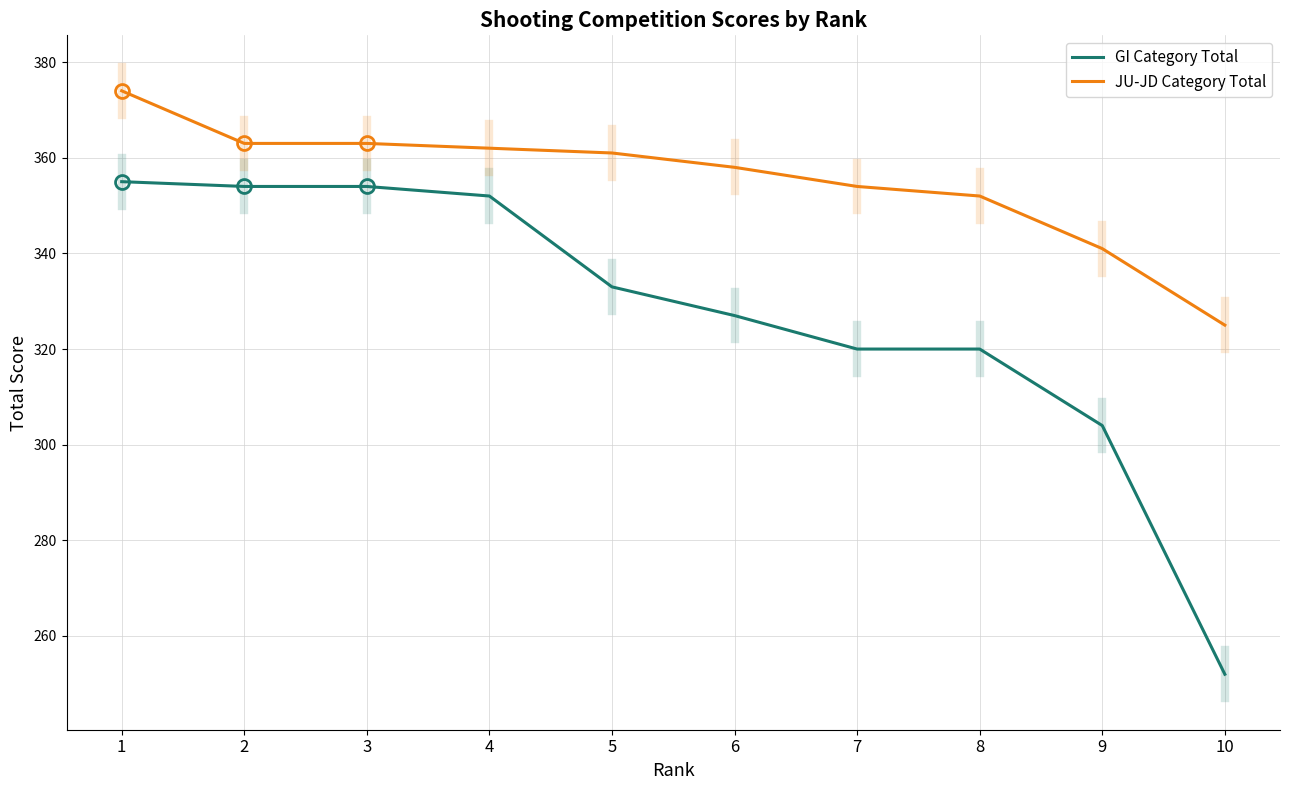

Which series has the largest total across all categories?

JU-JD Category Total